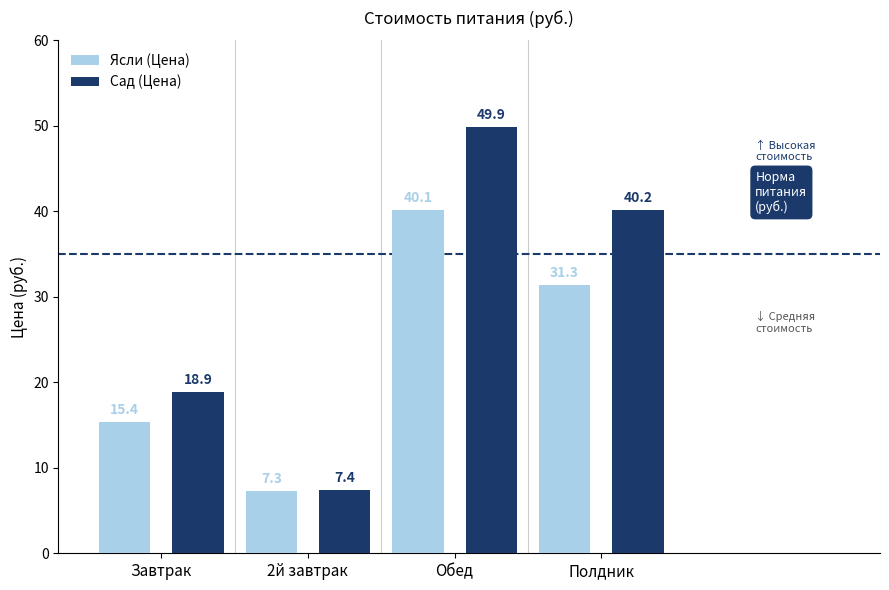

How many values in the Ясли (Цена) series are below 31?

2